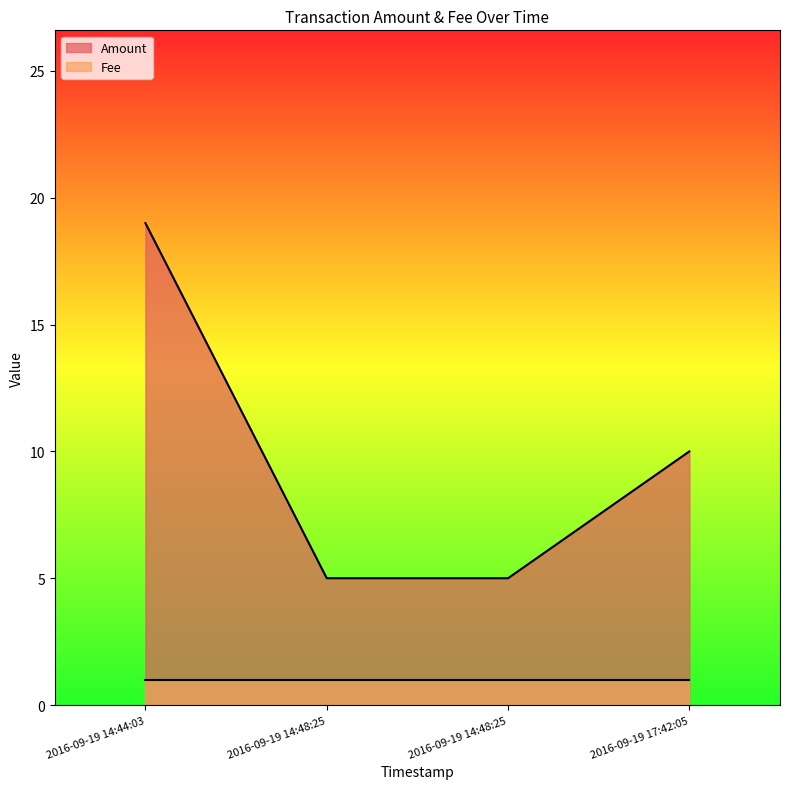

At which category does the chart reach its minimum across all series?

2016-09-19 14:48:25